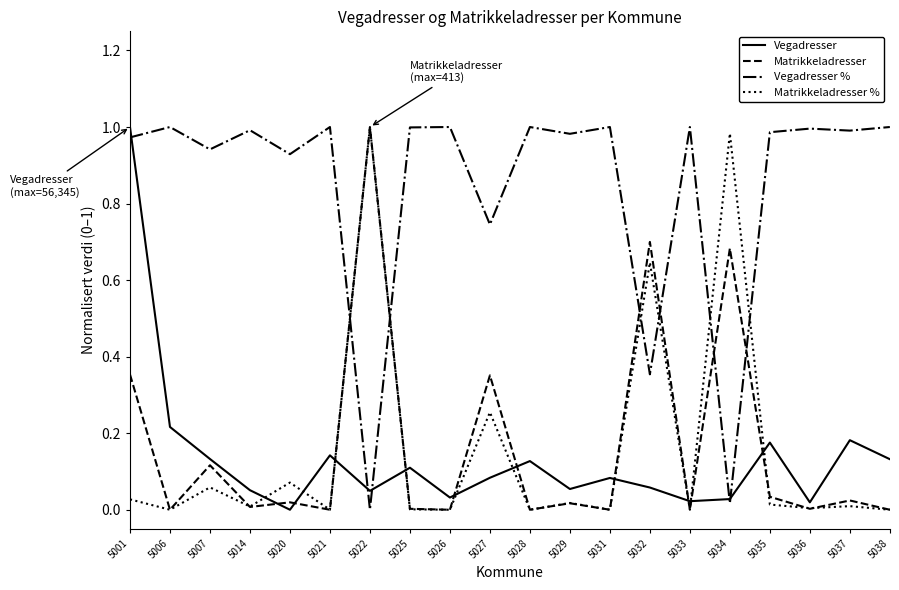

The value of Matrikkeladresser at 5021 is 0.0. True or false?

True